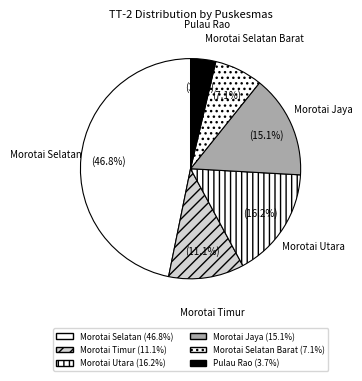

Approximately how many times larger is the value at Morotai Jaya compared to Morotai Selatan Barat?

2.1